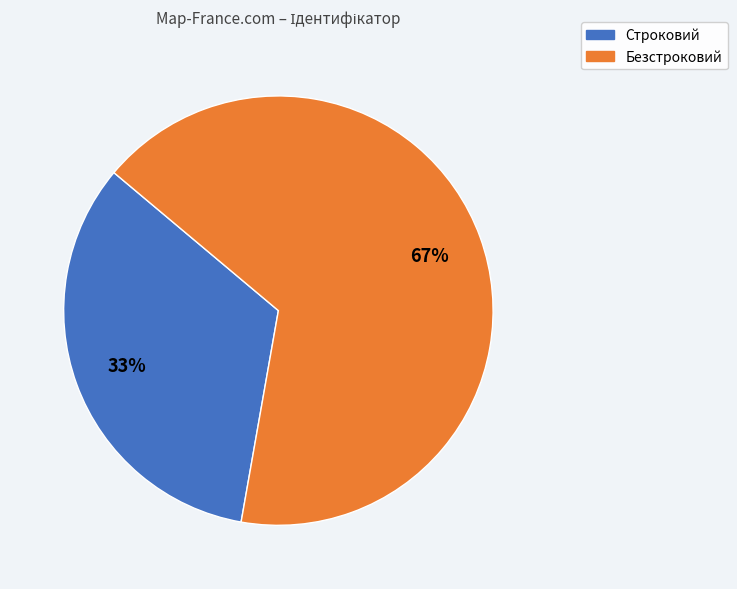

Is it true that Безстроковий is 59% of the pie?

False